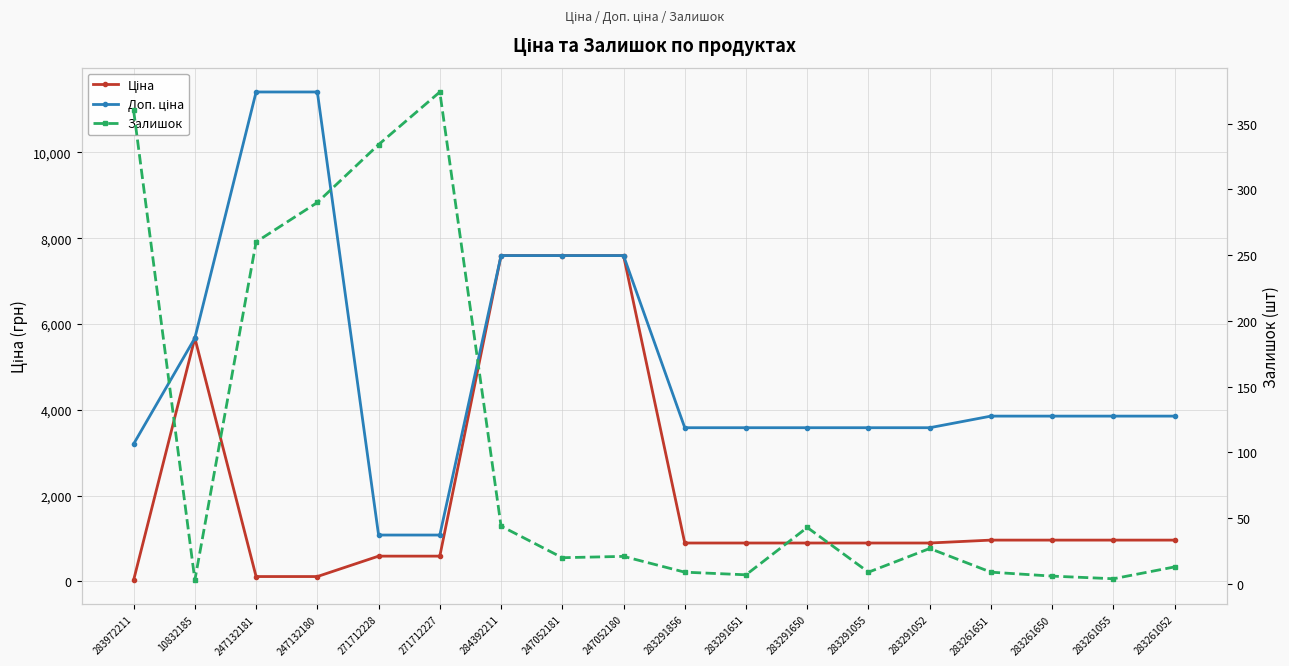

True or false: Доп. ціна and Ціна intersect in this chart.

False